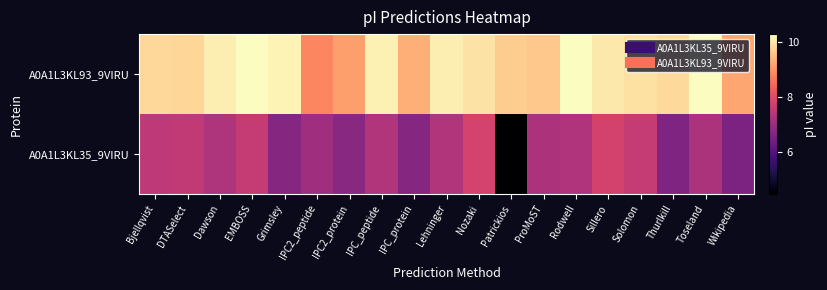

Reading left to right, transcribe all the data shown in this chart.

A0A1L3KL93_9VIRU: Bjellqvist=9.8	DTASelect=9.8	Dawson=10.1	EMBOSS=10.3	Grimsley=10.2	IPC2_peptide=8.8	IPC2_protein=9.1	IPC_peptide=10.2	IPC_protein=9.3	Lehninger=10.1	Nozaki=10.0	Patrickios=9.7	ProMoST=9.6	Rodwell=10.3	Sillero=10.0	Solomon=10.0	Thurlkill=9.9	Toseland=10.3	Wikipedia=9.2
A0A1L3KL35_9VIRU: Bjellqvist=7.5	DTASelect=7.6	Dawson=7.3	EMBOSS=7.6	Grimsley=6.7	IPC2_peptide=7.1	IPC2_protein=6.8	IPC_peptide=7.3	IPC_protein=6.7	Lehninger=7.3	Nozaki=7.8	Patrickios=4.5	ProMoST=7.3	Rodwell=7.3	Sillero=7.8	Solomon=7.6	Thurlkill=6.6	Toseland=7.2	Wikipedia=6.6